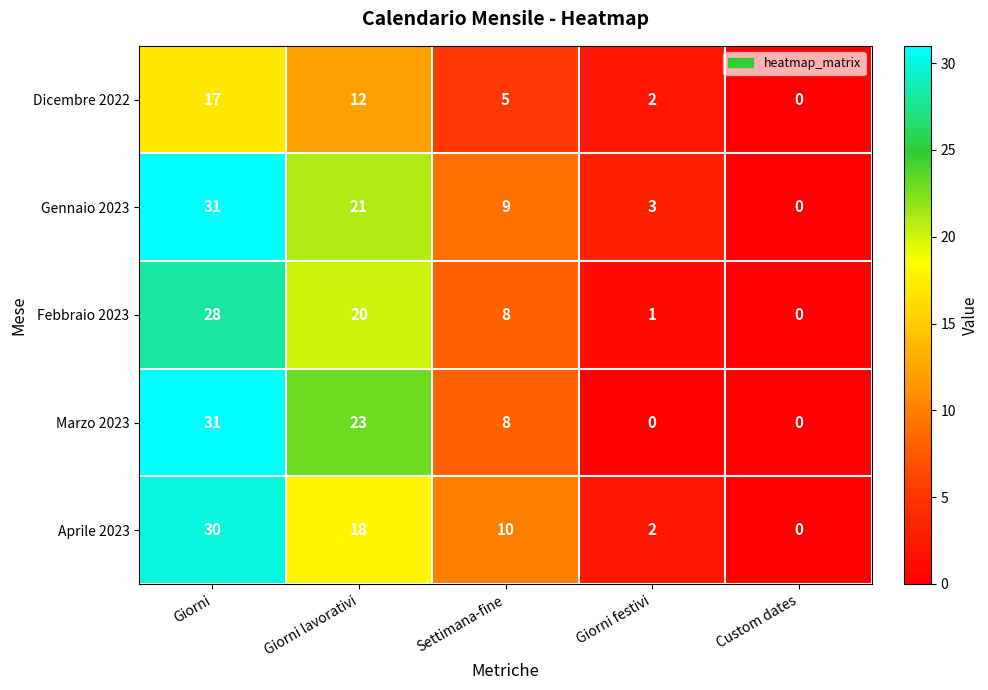

The Marzo 2023 series shows 13 at Giorni festivi. True or false?

False